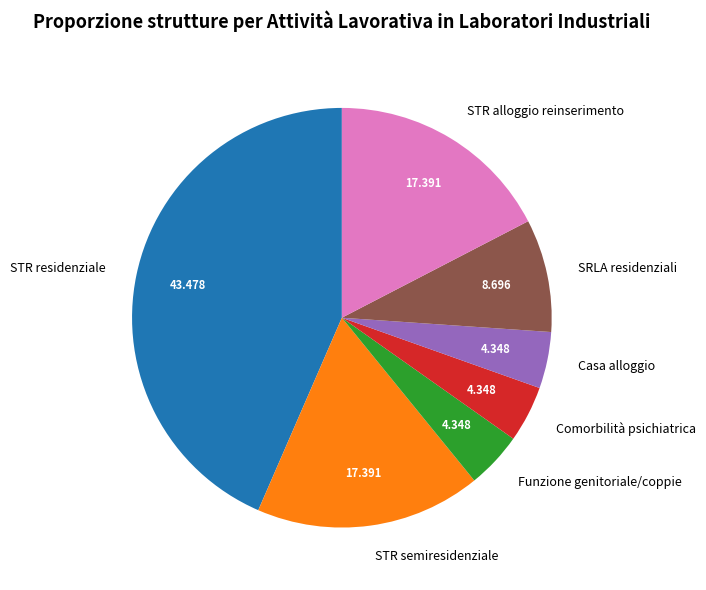

How many segments does this pie chart have?

7